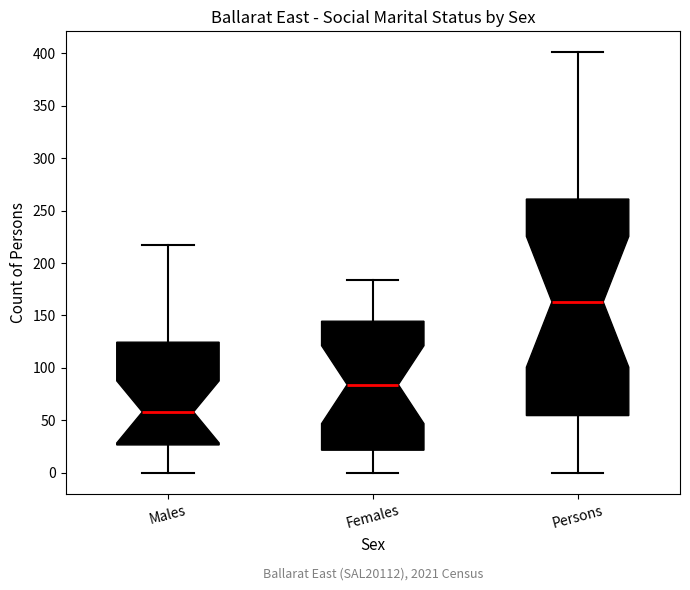

Comparing the boxes themselves (not the whiskers), which one is the tallest?

Persons